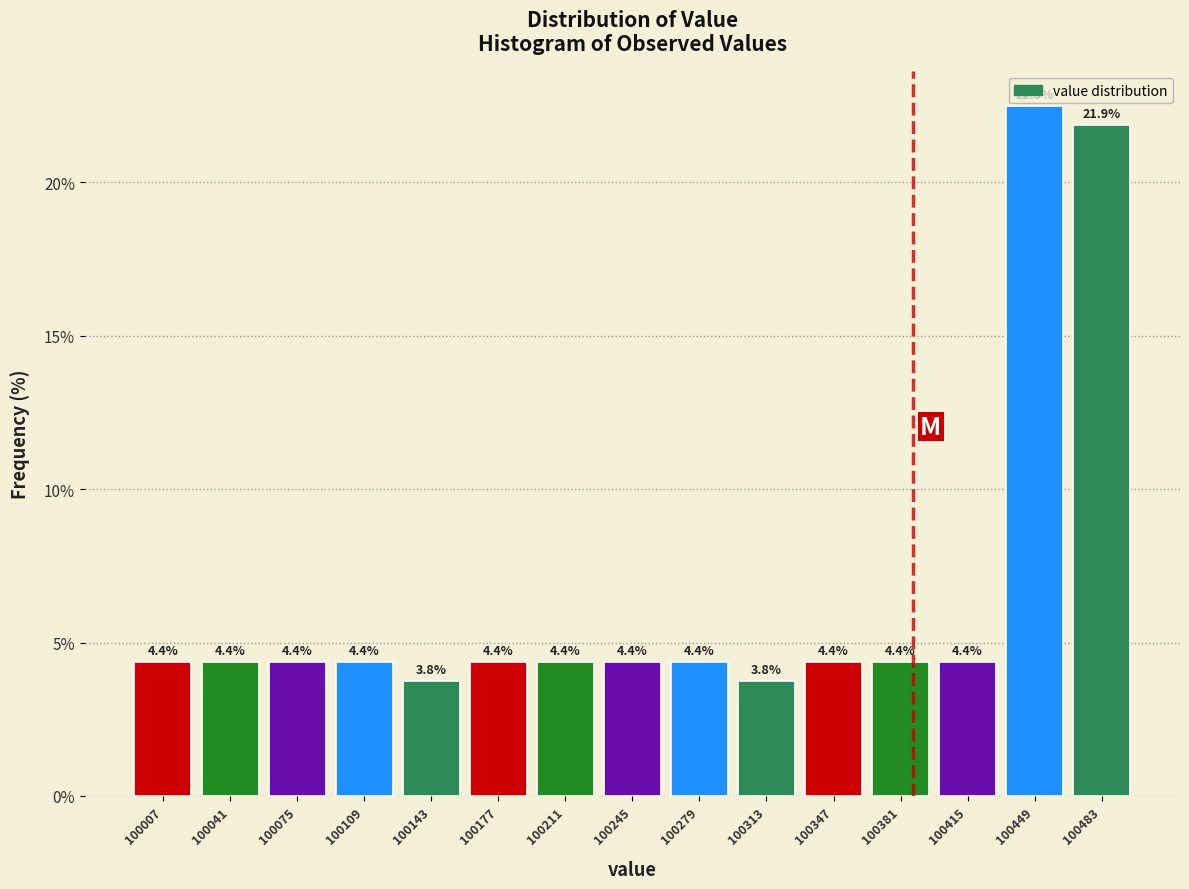

Over which range of the x-axis is the bar tallest?

100432 to 100466